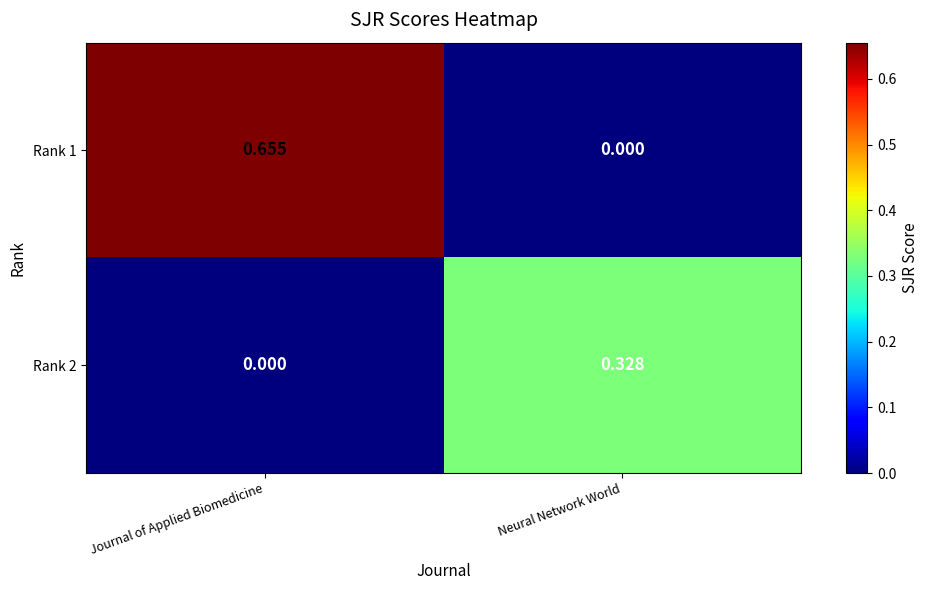

Which label corresponds to the largest value in the chart?

Journal of Applied Biomedicine